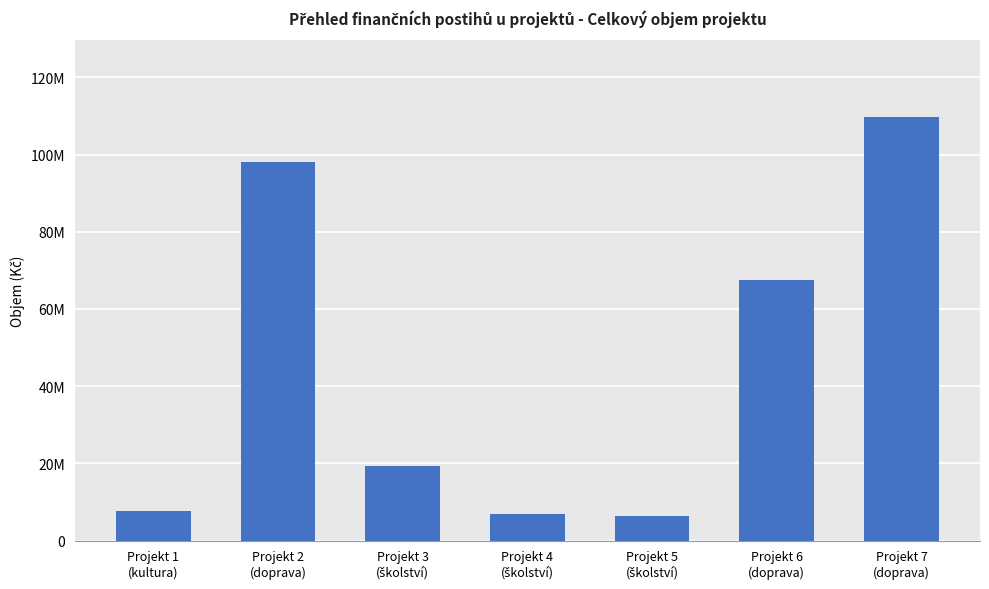

What is the label of the 6th bar from the right?

Projekt 2
(doprava)